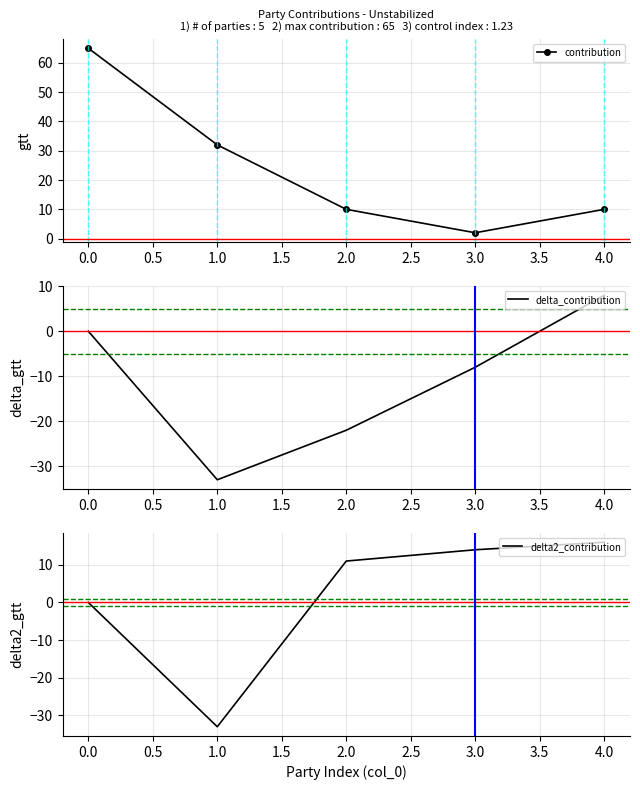

True or false: delta_contribution has more than 2 points higher than both neighbors.

False